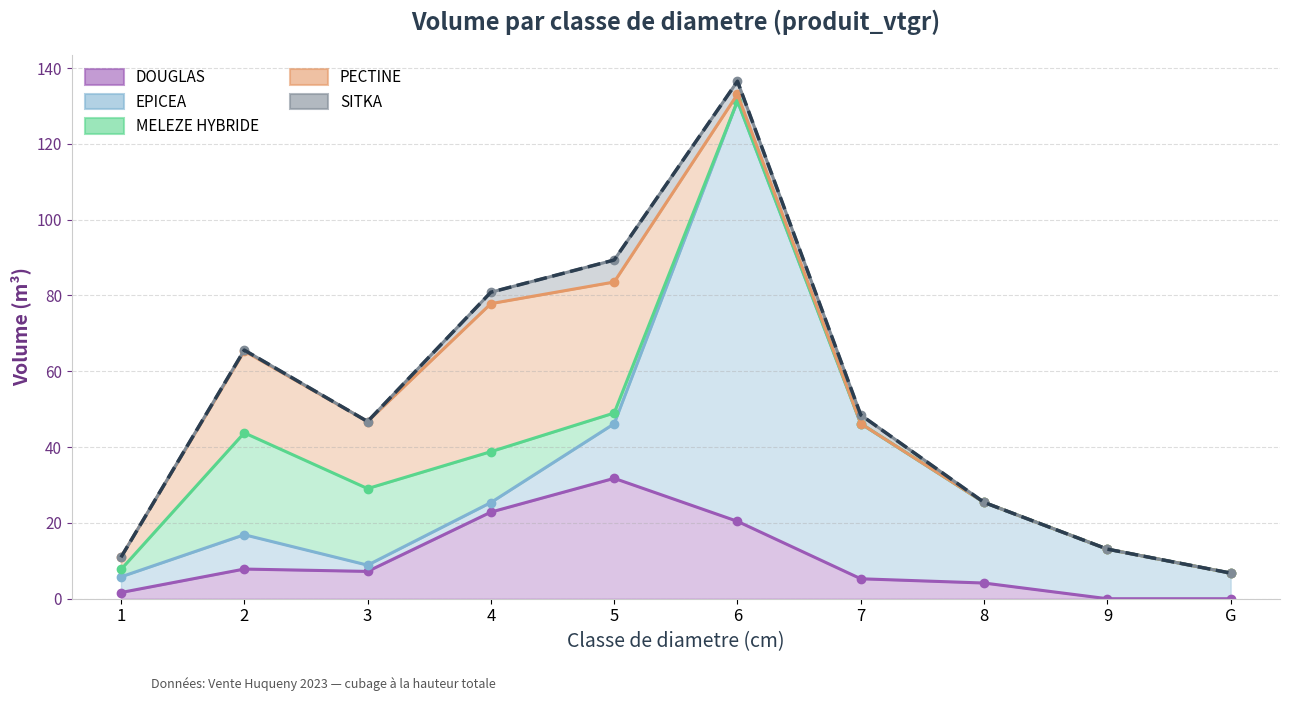

At which category does MELEZE HYBRIDE reach its first local peak?

2